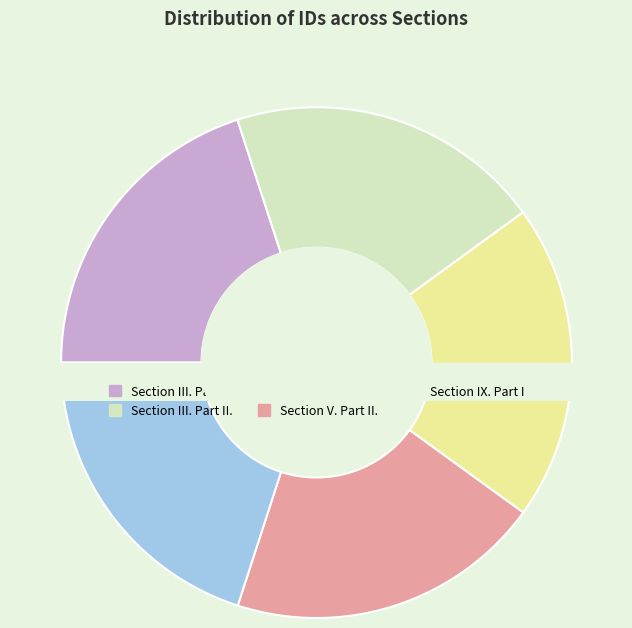

Do Section III. Part II. and Section IX. Part I together represent more than half of the pie?

No